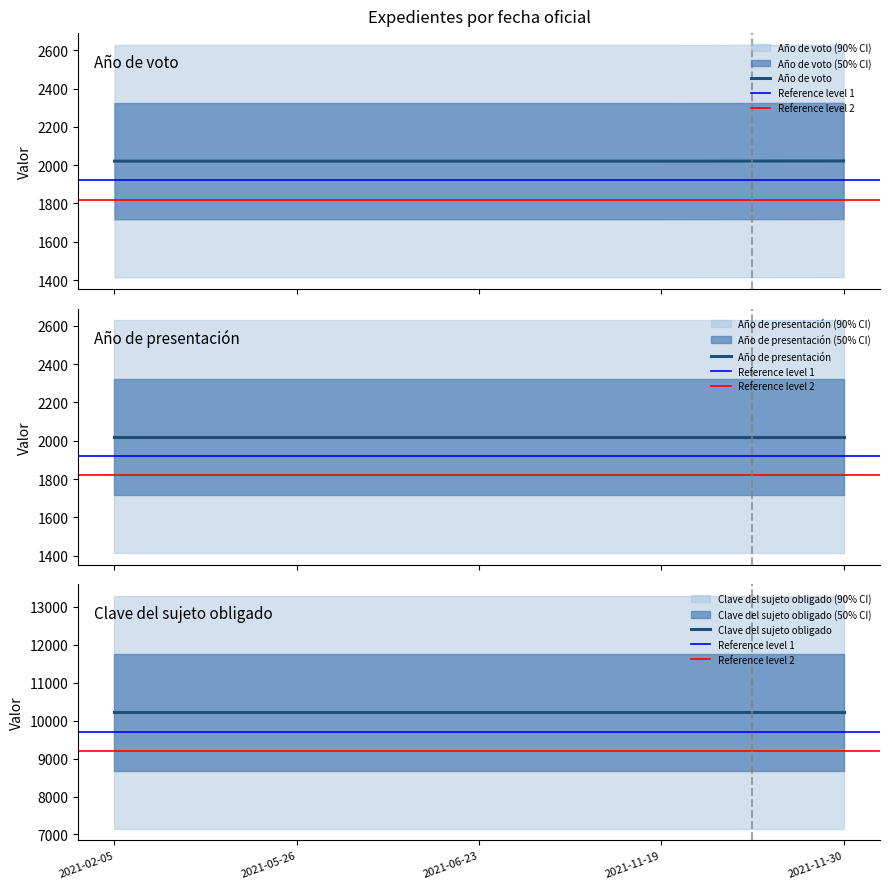

What is the approximate value of Año de presentación at 2021-06-23?

2021